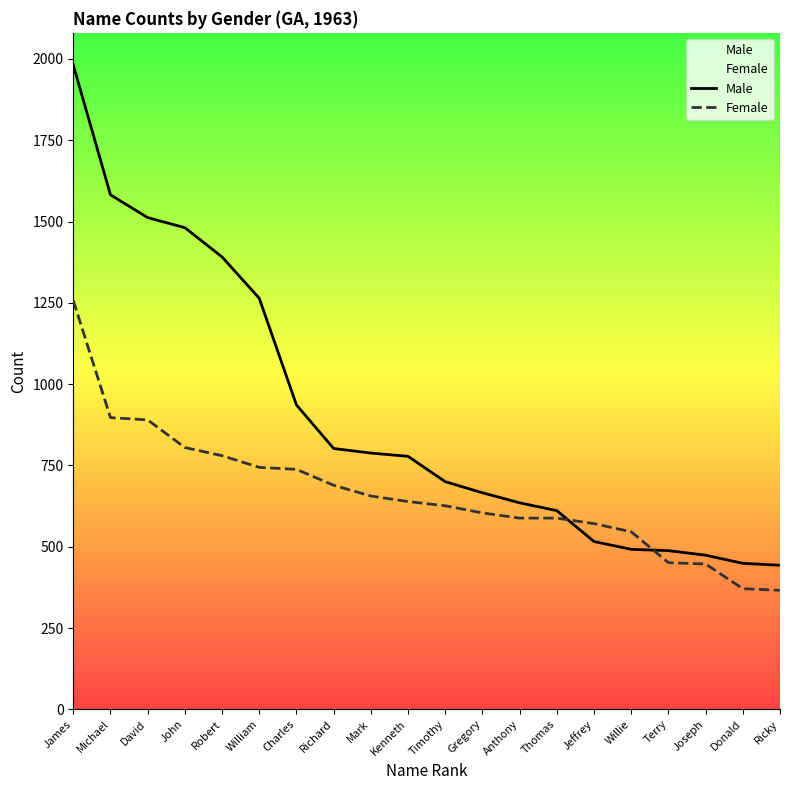

At which label does Male first exceed 778?

James